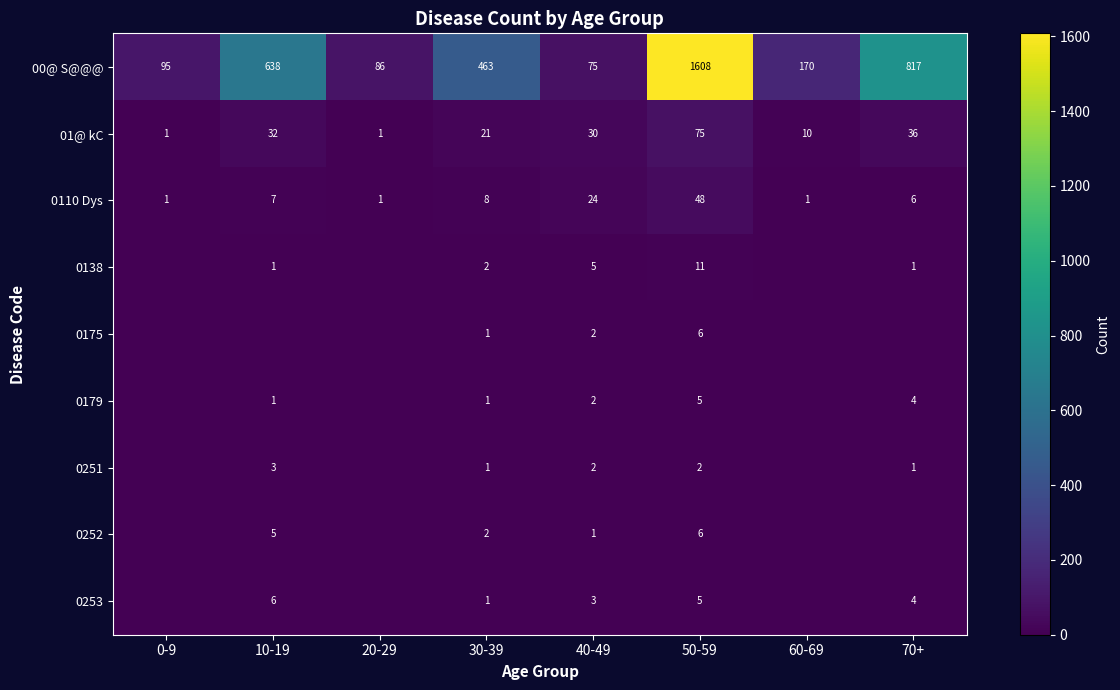

How many data points does each series have?

8